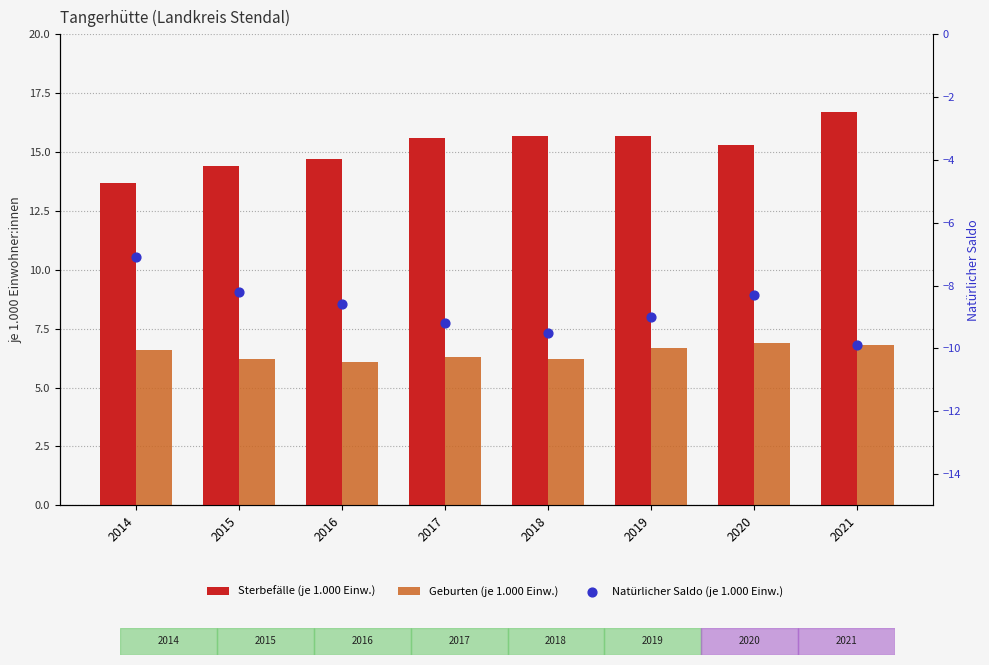

At how many categories does at least one series exceed 7?

8